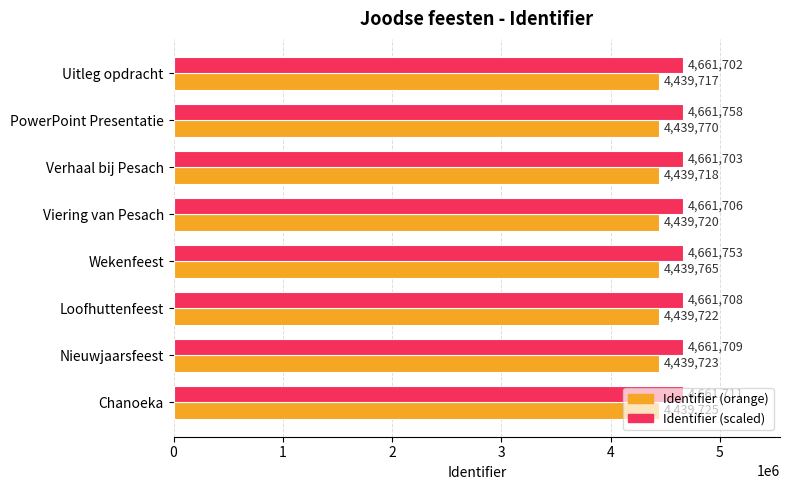

At which category is the sum across all series the highest?

PowerPoint Presentatie